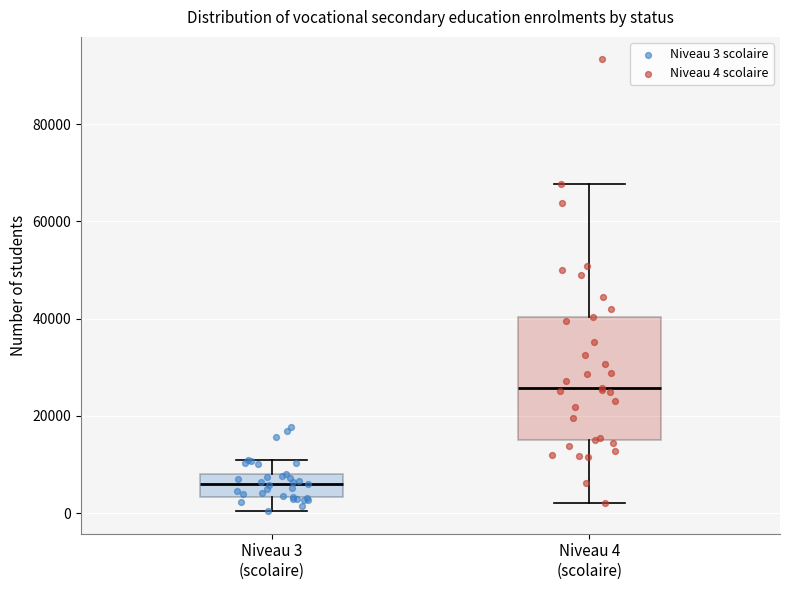

Where does the upper whisker of the box for Niveau 3 (scolaire) end on the y-axis? The values are not printed on the chart, so give them approximately, as read against the axis.

10000